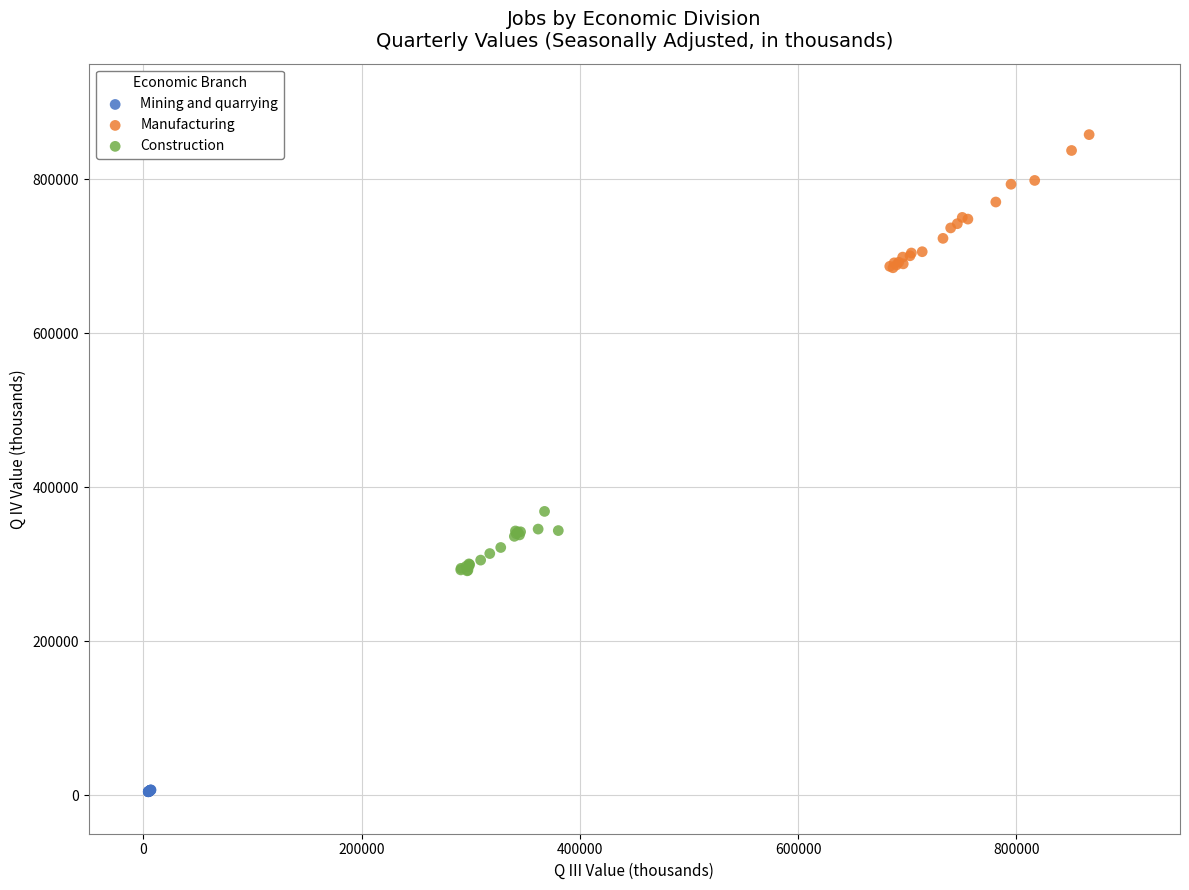

Which series contains the lowest Y value?

Mining and quarrying